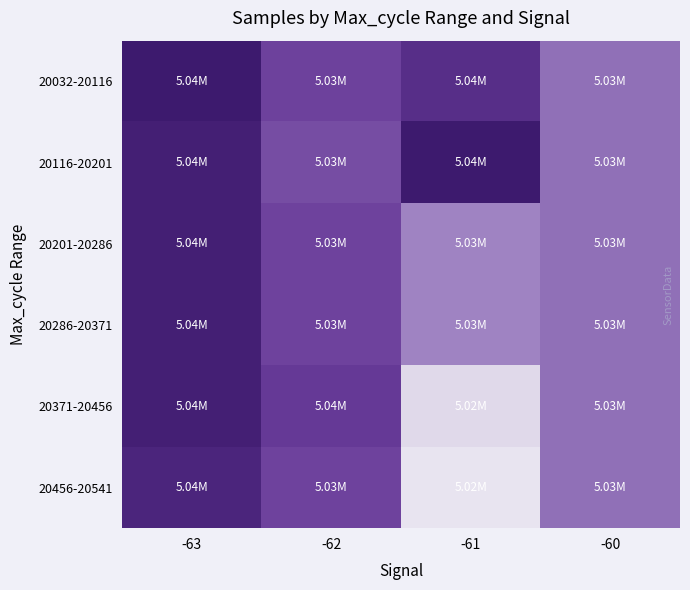

At how many categories does at least one series exceed 5?

4